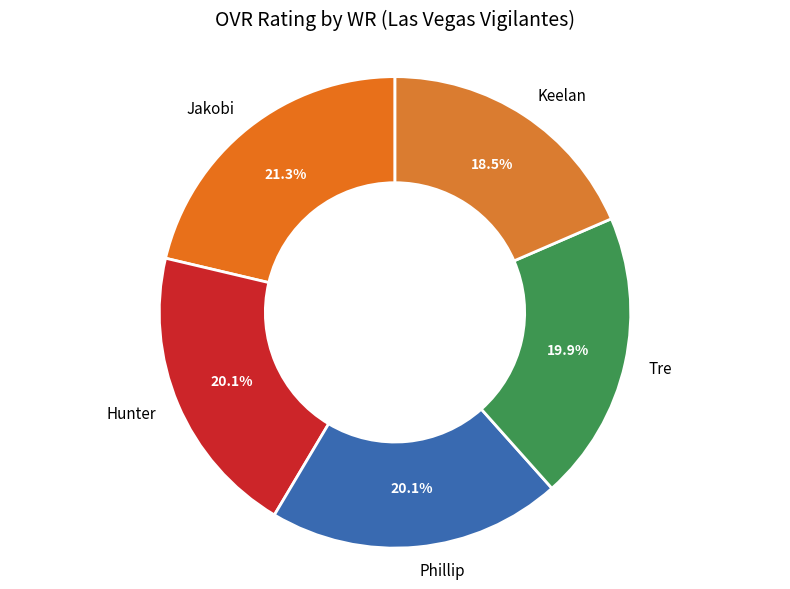

To the nearest percent, what is the average slice percentage?

20%